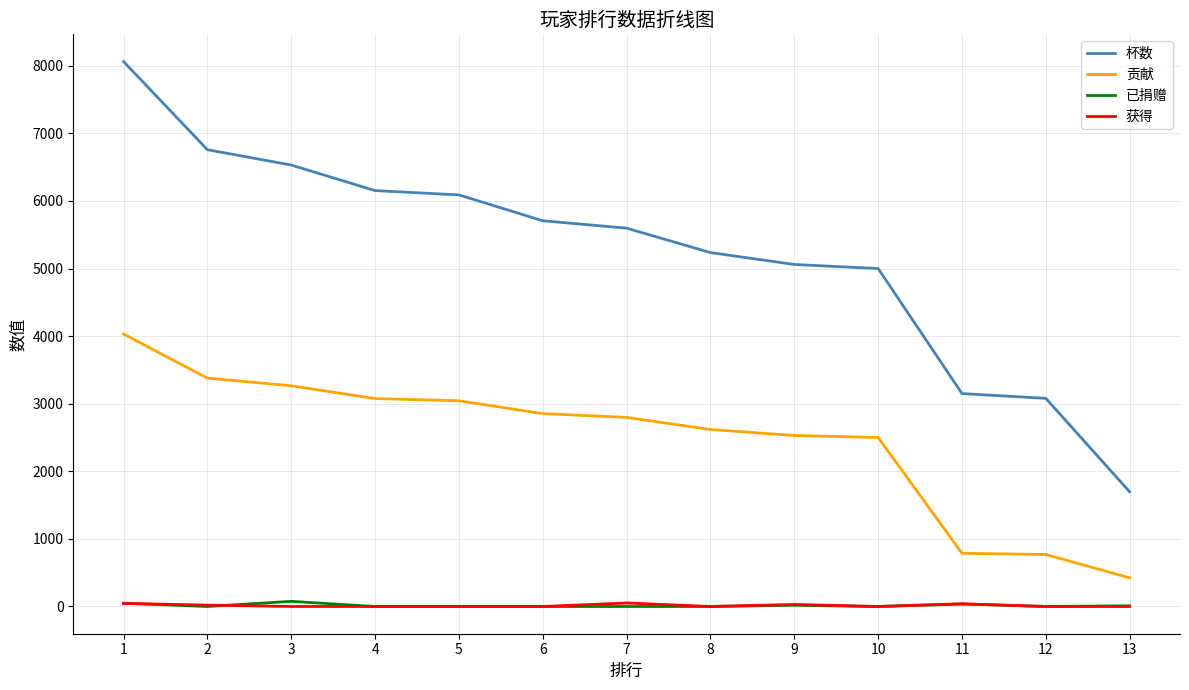

Which series has the widest spread of values?

杯数